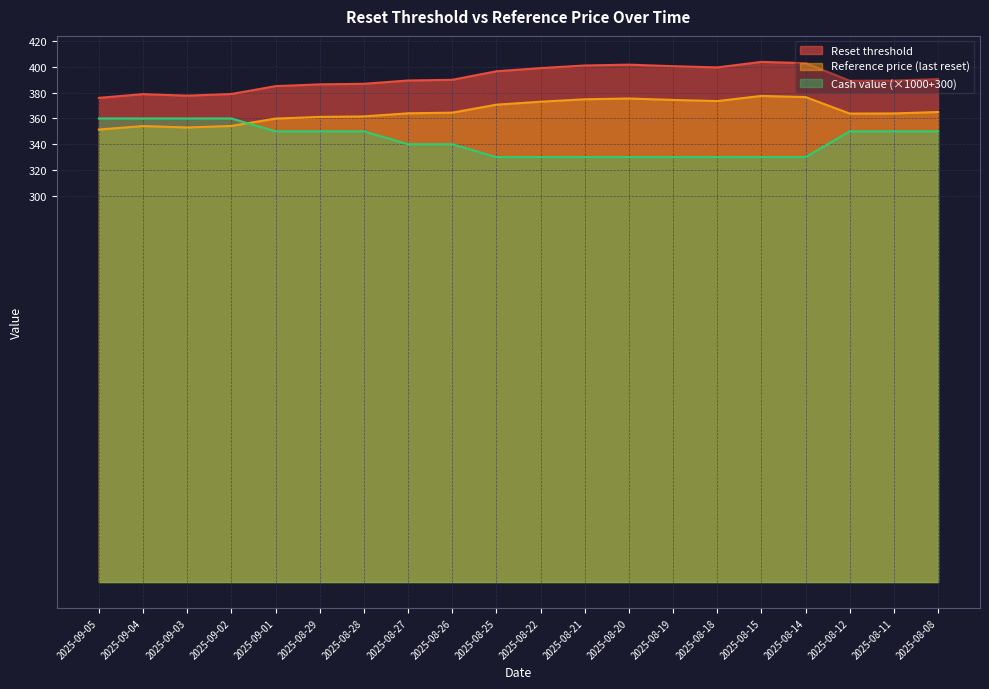

What are all the series names shown in the legend?

Reset threshold, Reference price (last reset), Cash value (×1000+300)